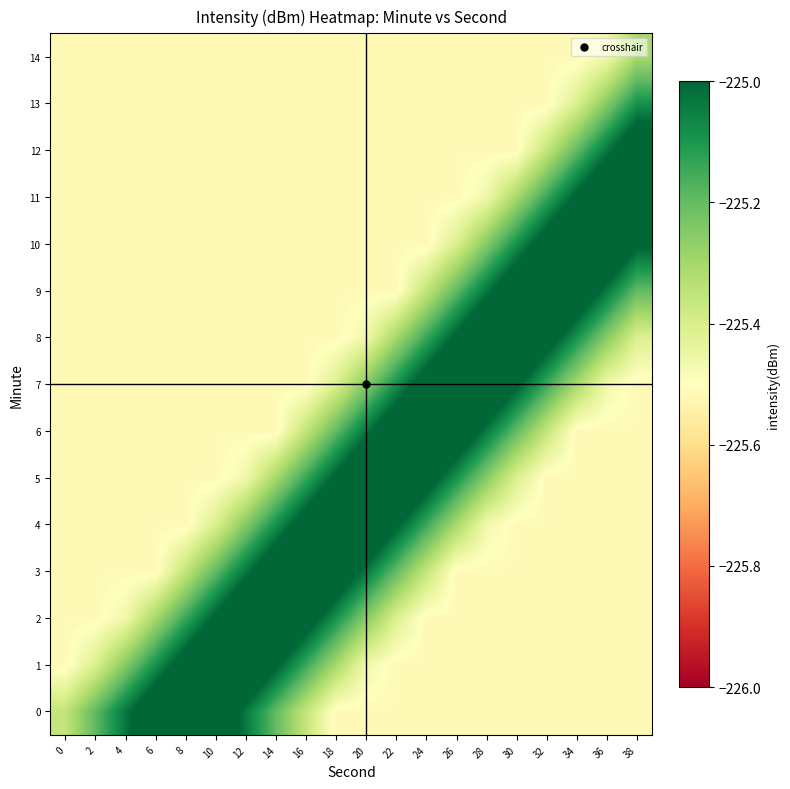

Reading left to right, list all the values displayed in this chart.

0: 0=-225.4	2=-225.2	4=-225.0	6=-224.9	8=-224.7	10=-224.9	12=-225.0	14=-225.2	16=-225.4	18=-225.5	20=-225.5	22=-225.5	24=-225.5	26=-225.5	28=-225.5	30=-225.5	32=-225.5	34=-225.5	36=-225.5	38=-225.5
1: 0=-225.5	2=-225.4	4=-225.2	6=-225.1	8=-224.9	10=-224.8	12=-224.8	14=-225.0	16=-225.1	18=-225.3	20=-225.5	22=-225.5	24=-225.5	26=-225.5	28=-225.5	30=-225.5	32=-225.5	34=-225.5	36=-225.5	38=-225.5
2: 0=-225.5	2=-225.5	4=-225.5	6=-225.3	8=-225.1	10=-225.0	12=-224.8	14=-224.8	16=-224.9	18=-225.1	20=-225.2	22=-225.4	24=-225.5	26=-225.5	28=-225.5	30=-225.5	32=-225.5	34=-225.5	36=-225.5	38=-225.5
3: 0=-225.5	2=-225.5	4=-225.5	6=-225.5	8=-225.4	10=-225.2	12=-225.0	14=-224.9	16=-224.7	18=-224.9	20=-225.0	22=-225.2	24=-225.4	26=-225.5	28=-225.5	30=-225.5	32=-225.5	34=-225.5	36=-225.5	38=-225.5
4: 0=-225.5	2=-225.5	4=-225.5	6=-225.5	8=-225.5	10=-225.4	12=-225.2	14=-225.1	16=-224.9	18=-224.8	20=-224.8	22=-225.0	24=-225.1	26=-225.3	28=-225.5	30=-225.5	32=-225.5	34=-225.5	36=-225.5	38=-225.5
5: 0=-225.5	2=-225.5	4=-225.5	6=-225.5	8=-225.5	10=-225.5	12=-225.5	14=-225.3	16=-225.1	18=-225.0	20=-224.8	22=-224.8	24=-224.9	26=-225.1	28=-225.2	30=-225.4	32=-225.5	34=-225.5	36=-225.5	38=-225.5
6: 0=-225.5	2=-225.5	4=-225.5	6=-225.5	8=-225.5	10=-225.5	12=-225.5	14=-225.5	16=-225.4	18=-225.2	20=-225.0	22=-224.9	24=-224.7	26=-224.9	28=-225.0	30=-225.2	32=-225.4	34=-225.5	36=-225.5	38=-225.5
7: 0=-225.5	2=-225.5	4=-225.5	6=-225.5	8=-225.5	10=-225.5	12=-225.5	14=-225.5	16=-225.5	18=-225.4	20=-225.2	22=-225.1	24=-224.9	26=-224.8	28=-224.8	30=-225.0	32=-225.1	34=-225.3	36=-225.5	38=-225.5
8: 0=-225.5	2=-225.5	4=-225.5	6=-225.5	8=-225.5	10=-225.5	12=-225.5	14=-225.5	16=-225.5	18=-225.5	20=-225.5	22=-225.3	24=-225.1	26=-225.0	28=-224.8	30=-224.8	32=-224.9	34=-225.1	36=-225.2	38=-225.4
9: 0=-225.5	2=-225.5	4=-225.5	6=-225.5	8=-225.5	10=-225.5	12=-225.5	14=-225.5	16=-225.5	18=-225.5	20=-225.5	22=-225.5	24=-225.4	26=-225.2	28=-225.0	30=-224.9	32=-224.7	34=-224.9	36=-225.0	38=-225.2
10: 0=-225.5	2=-225.5	4=-225.5	6=-225.5	8=-225.5	10=-225.5	12=-225.5	14=-225.5	16=-225.5	18=-225.5	20=-225.5	22=-225.5	24=-225.5	26=-225.4	28=-225.2	30=-225.1	32=-224.9	34=-224.8	36=-224.8	38=-225.0
11: 0=-225.5	2=-225.5	4=-225.5	6=-225.5	8=-225.5	10=-225.5	12=-225.5	14=-225.5	16=-225.5	18=-225.5	20=-225.5	22=-225.5	24=-225.5	26=-225.5	28=-225.5	30=-225.3	32=-225.1	34=-225.0	36=-224.8	38=-224.8
12: 0=-225.5	2=-225.5	4=-225.5	6=-225.5	8=-225.5	10=-225.5	12=-225.5	14=-225.5	16=-225.5	18=-225.5	20=-225.5	22=-225.5	24=-225.5	26=-225.5	28=-225.5	30=-225.5	32=-225.4	34=-225.2	36=-225.0	38=-224.9
13: 0=-225.5	2=-225.5	4=-225.5	6=-225.5	8=-225.5	10=-225.5	12=-225.5	14=-225.5	16=-225.5	18=-225.5	20=-225.5	22=-225.5	24=-225.5	26=-225.5	28=-225.5	30=-225.5	32=-225.5	34=-225.4	36=-225.2	38=-225.1
14: 0=-225.5	2=-225.5	4=-225.5	6=-225.5	8=-225.5	10=-225.5	12=-225.5	14=-225.5	16=-225.5	18=-225.5	20=-225.5	22=-225.5	24=-225.5	26=-225.5	28=-225.5	30=-225.5	32=-225.5	34=-225.5	36=-225.5	38=-225.3